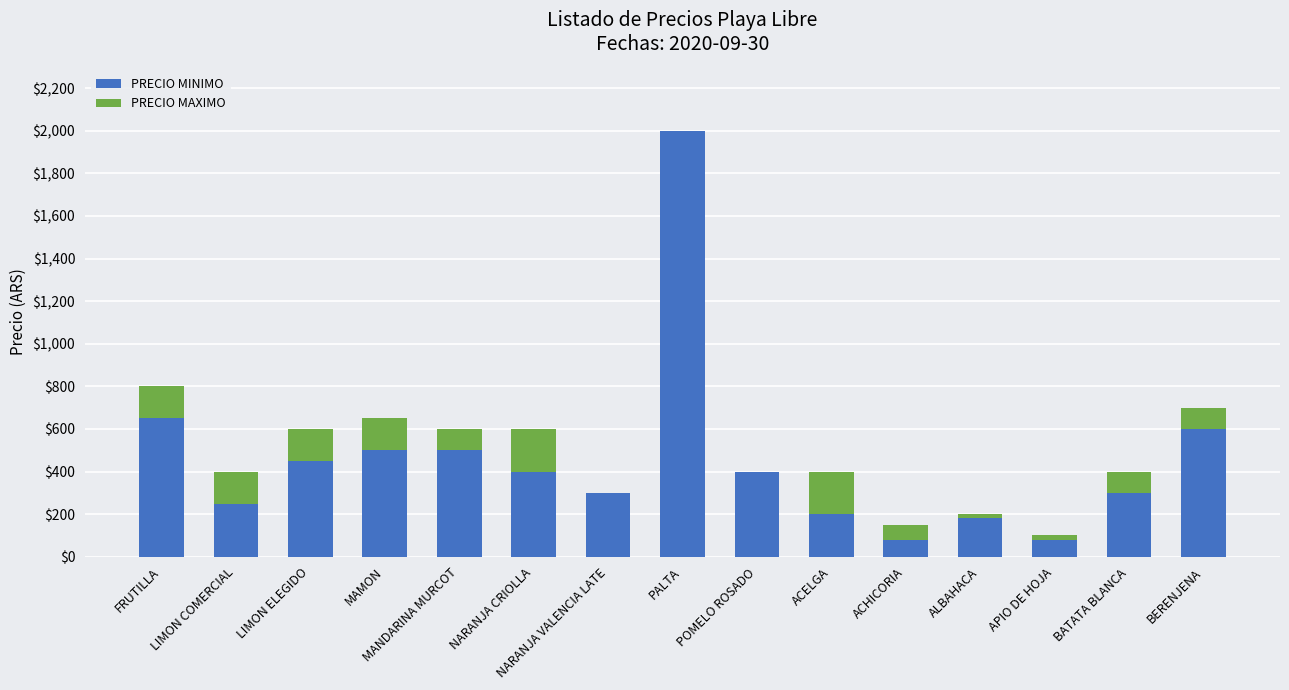

At which category is the sum across all series the highest?

PALTA